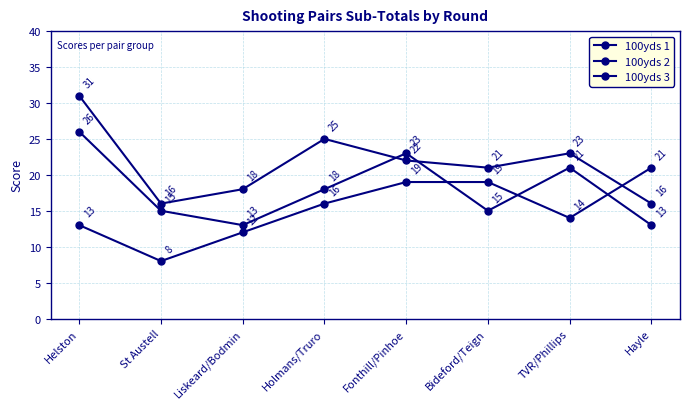

Where does the 100yds 2 series first go above 22?

Helston